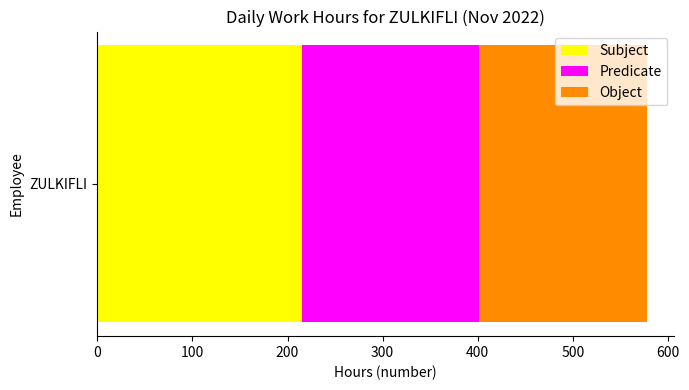

What is the maximum value for Subject?

214.8